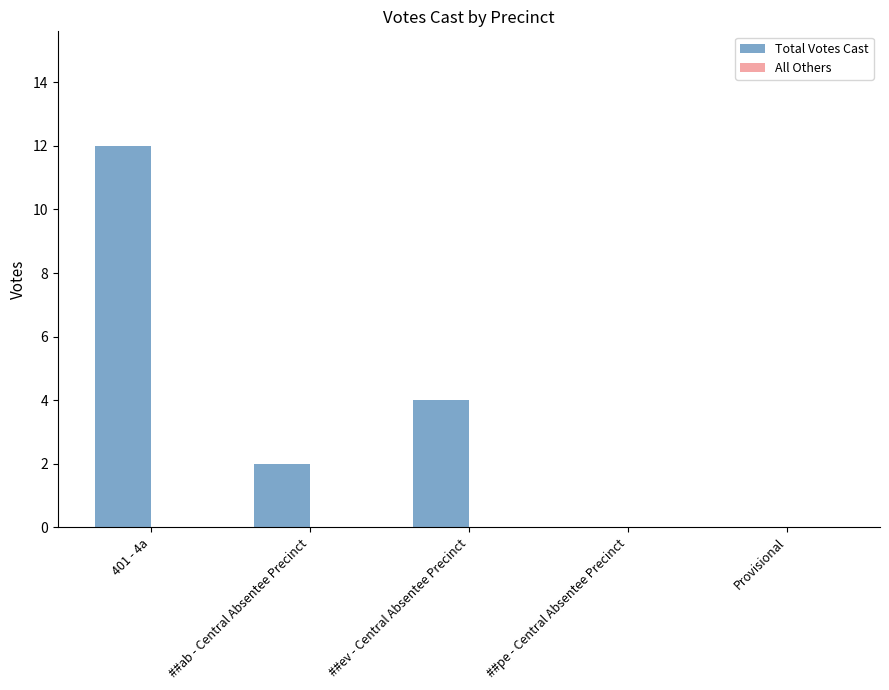

Count the number of data series in this chart.

1